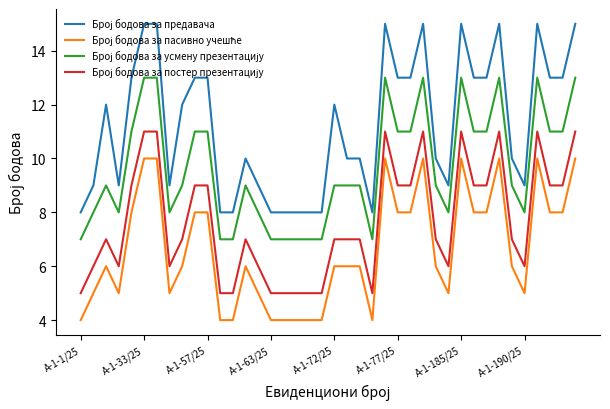

What is the greatest value displayed?

15